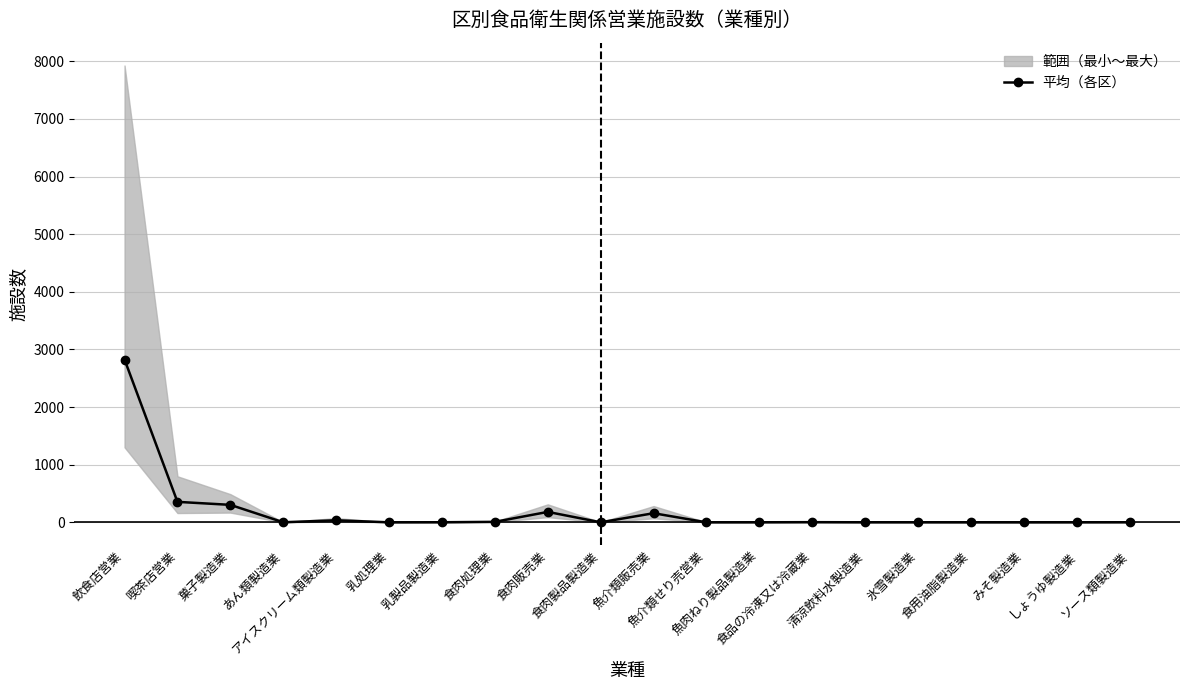

How many data points are less than 1?

9